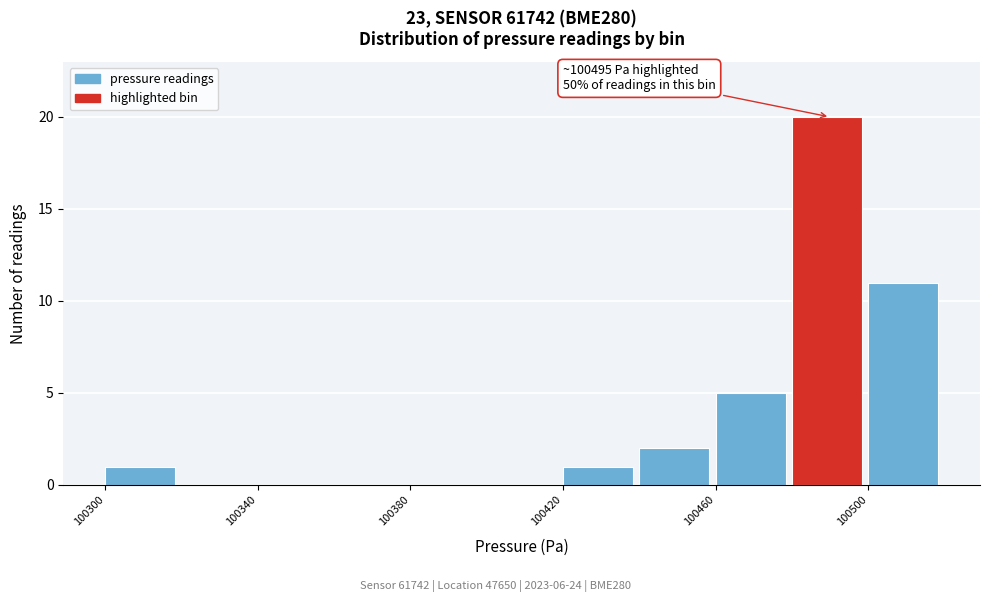

Which range on the x-axis has the tallest bar?

100480 to 100500